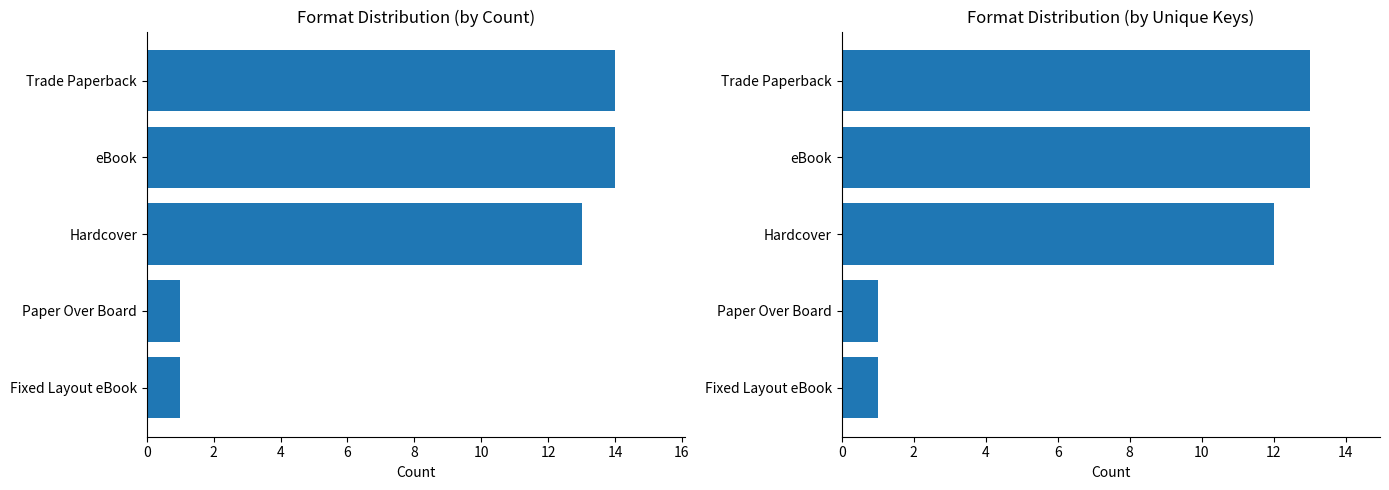

Rank the series by their maximum value, from lowest to highest.

Unique Keys per Format, Format Count